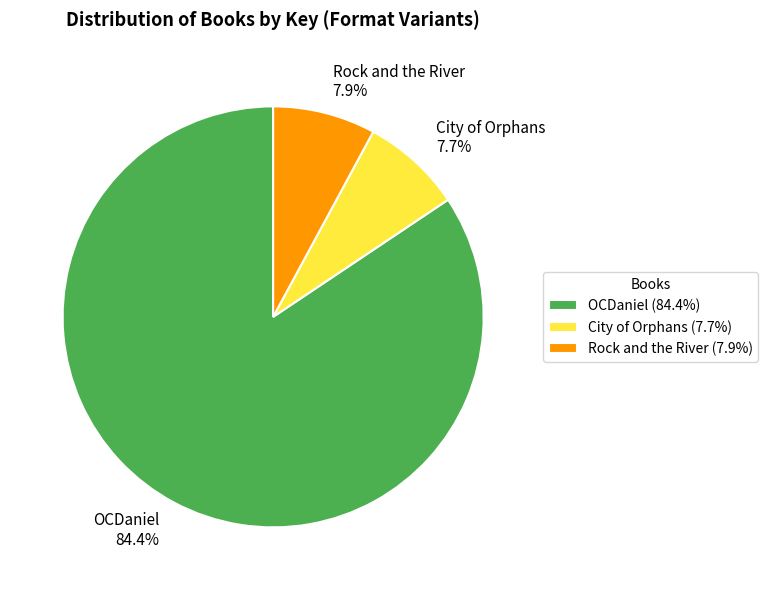

True or false: OCDaniel accounts for 79% of the total.

False